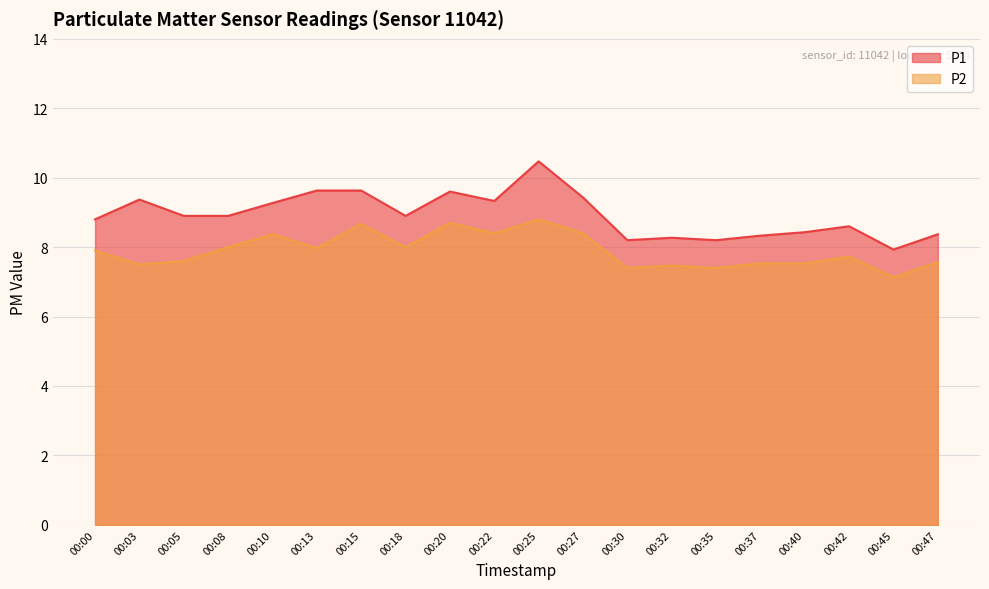

Which series changed the most between 00:20 and 00:42?

P1